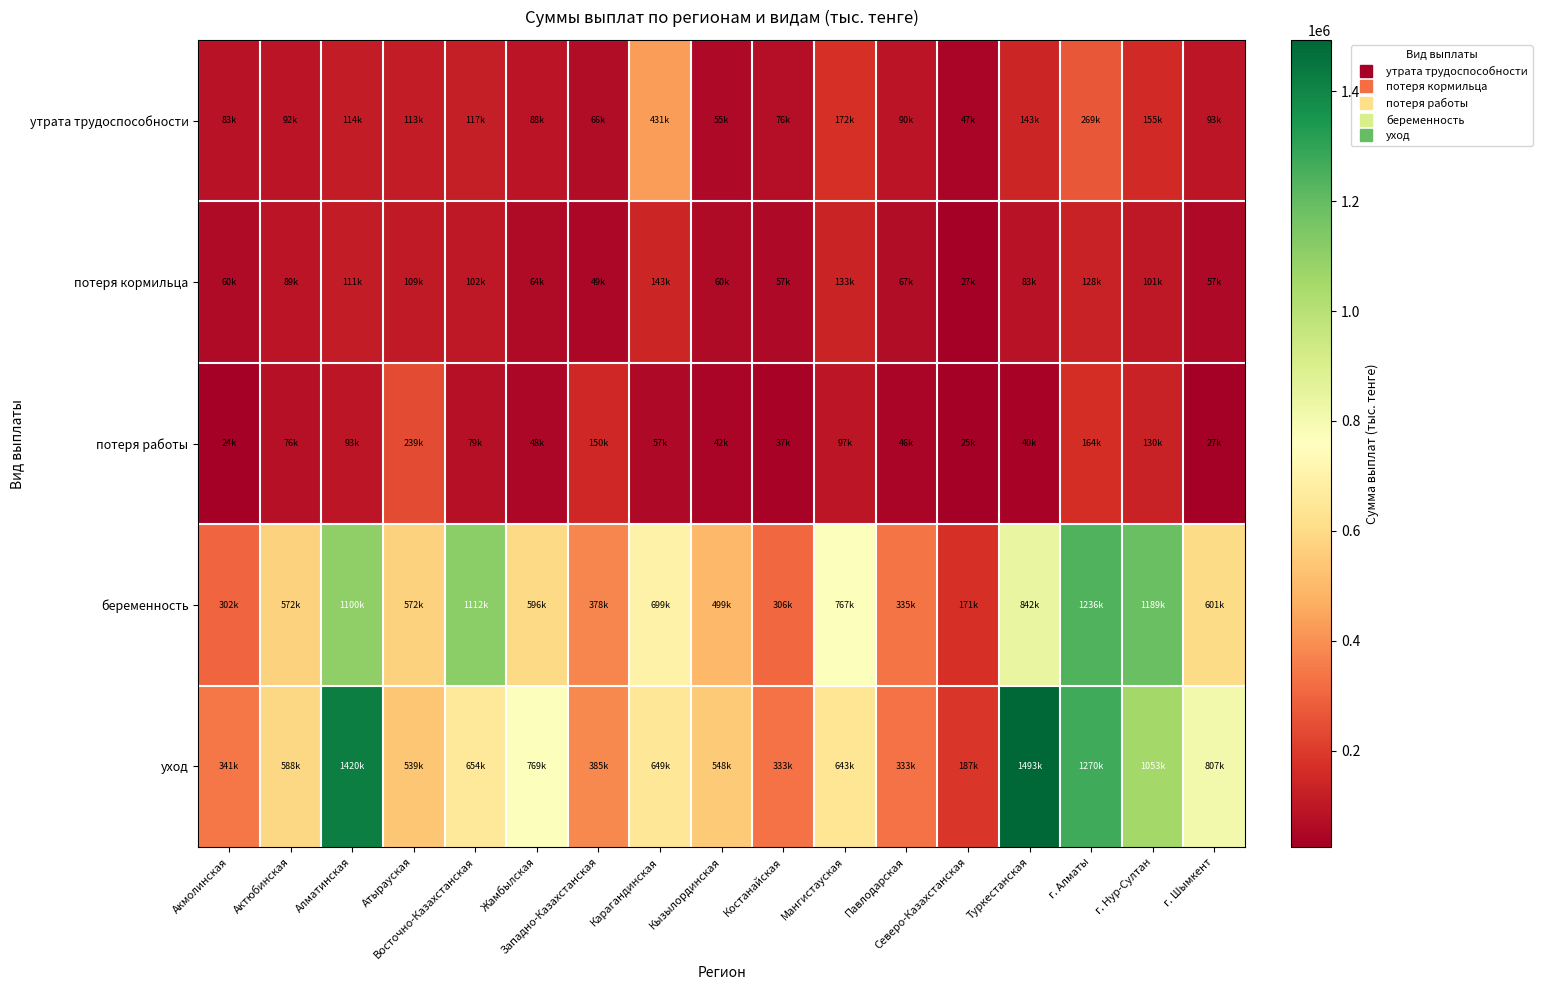

What is the minimum value shown in the chart?

24298.0